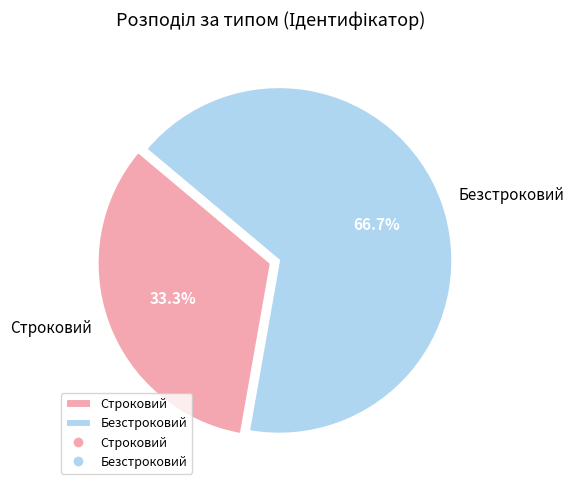

To the nearest percent, what is the combined percentage of Безстроковий and Строковий?

100%